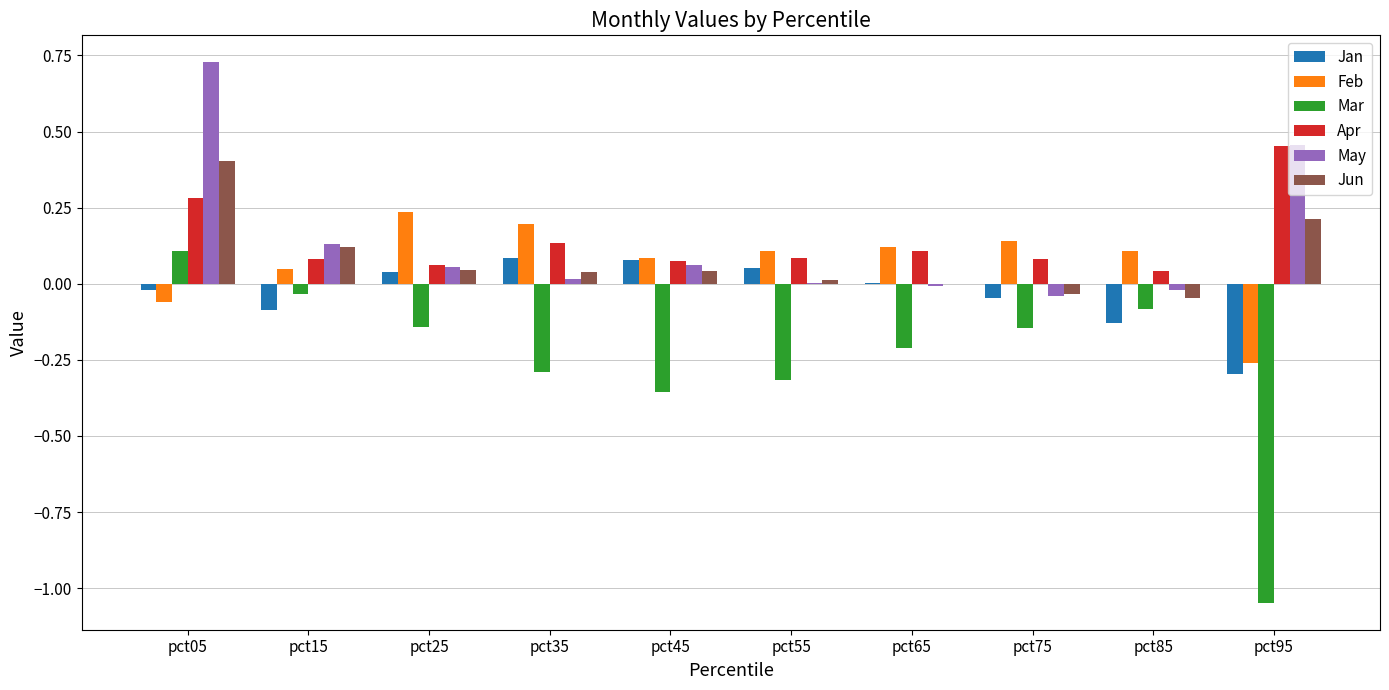

The Jan series shows 0.1 at pct55. True or false?

True